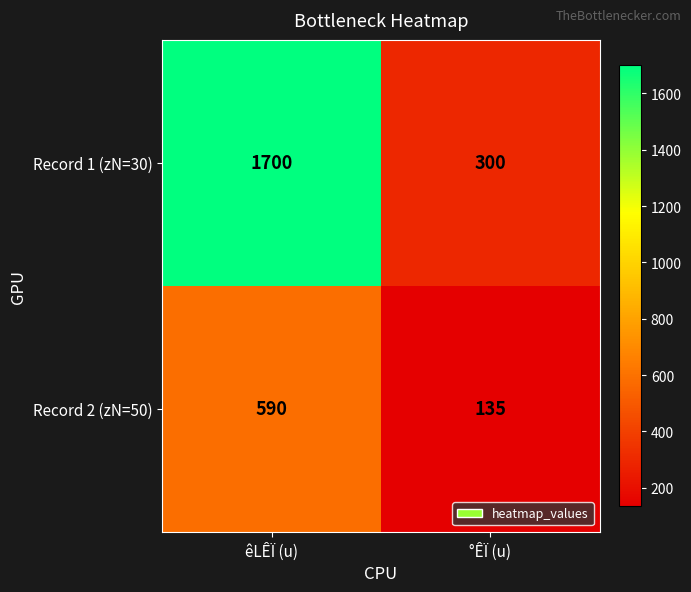

Read the Record 2 (zN=50) value at êLÊÏ (u), to the nearest 5.

590